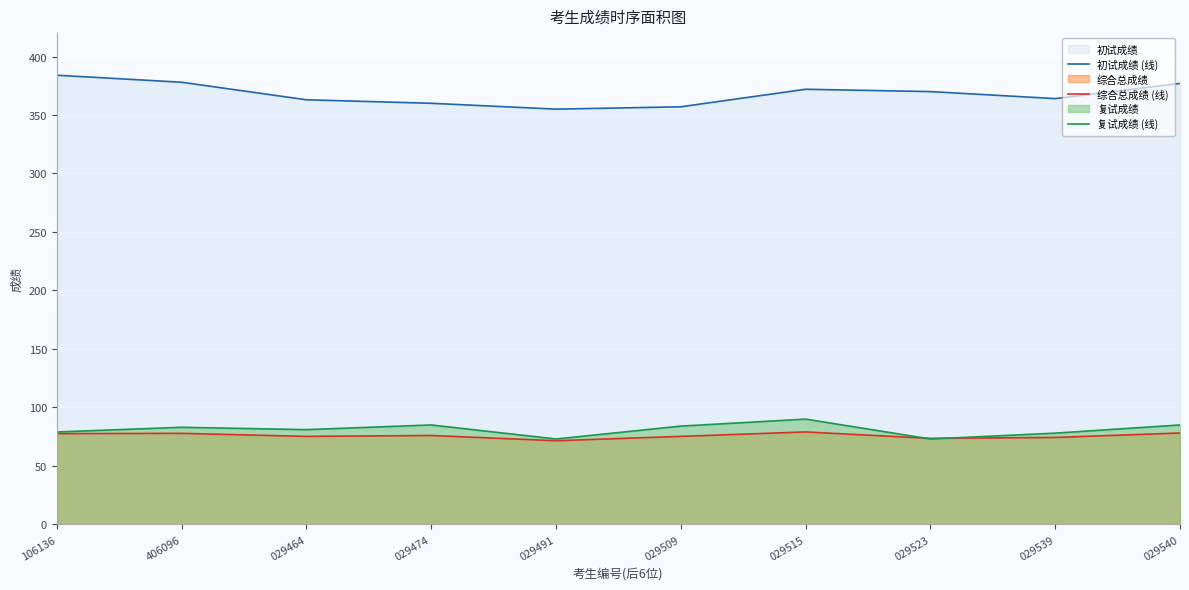

How many data points in 综合总成绩 (线) are above 76?

4